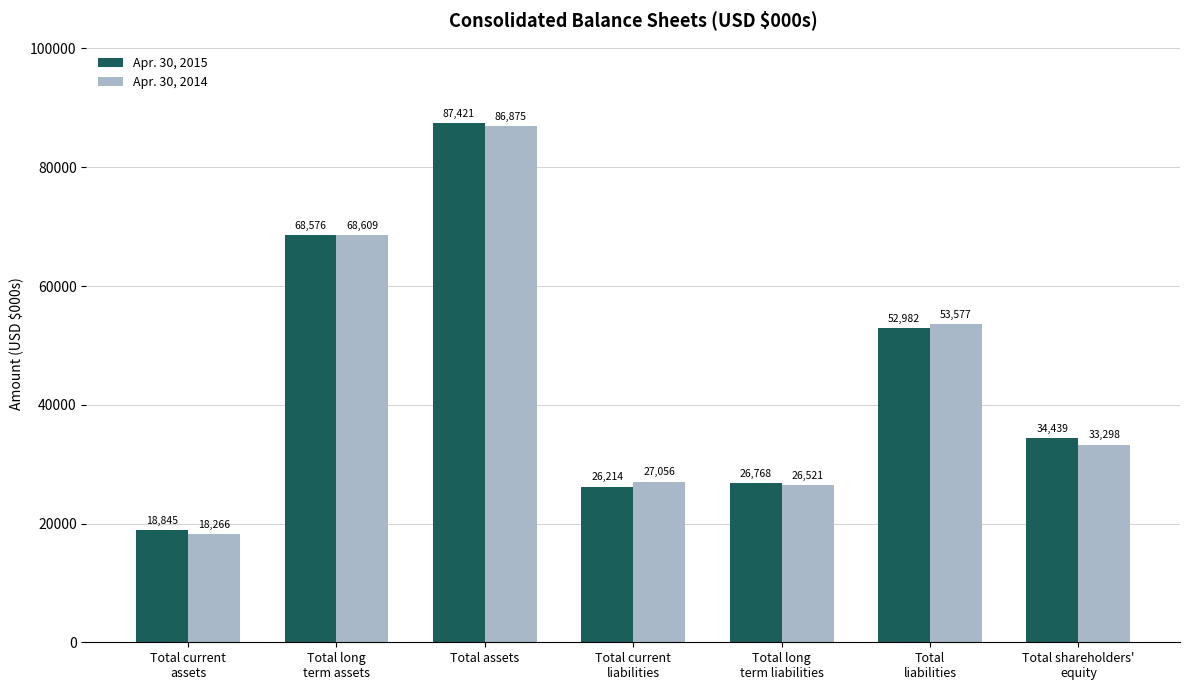

Rank the series at Total assets from lowest to highest value.

Apr. 30, 2014, Apr. 30, 2015